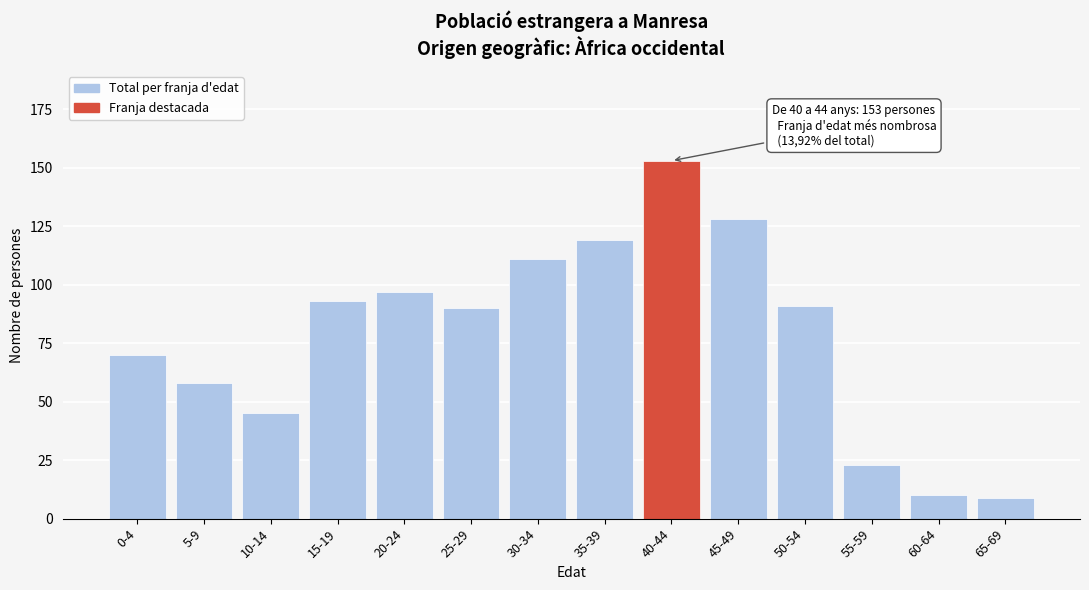

Reading left to right, what are all the values shown in this chart?

70	58	45	93	97	90	111	119	153	128	91	23	10	9